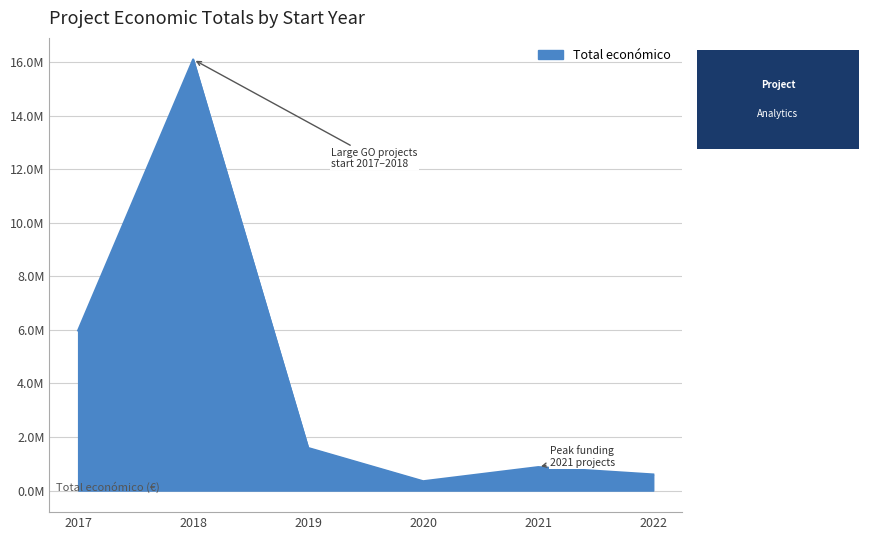

Does the chart display data point markers on the line(s)?

No